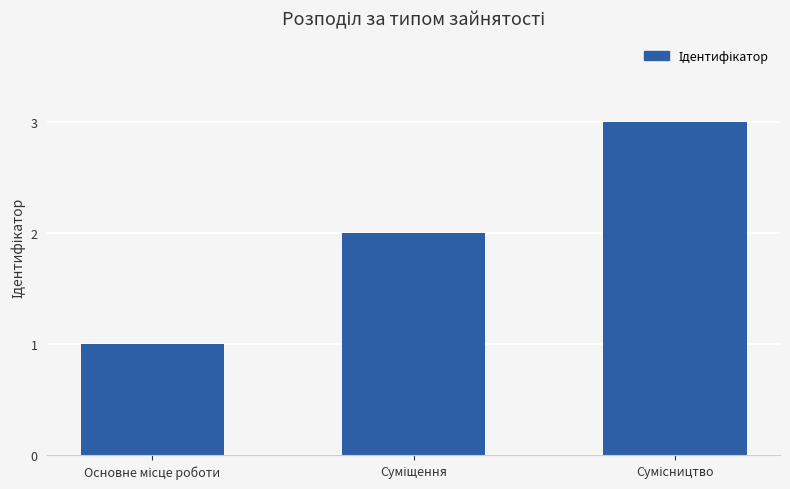

What is the maximum value shown in the chart?

3